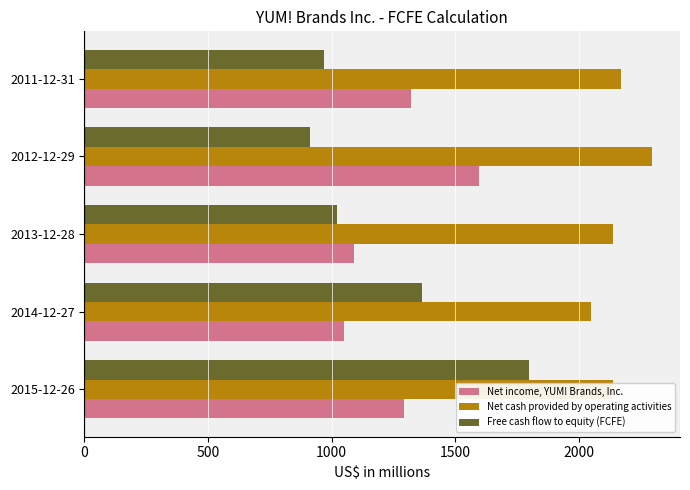

What is the difference between the maximum and minimum values in the Net income, YUM! Brands, Inc. series?

546